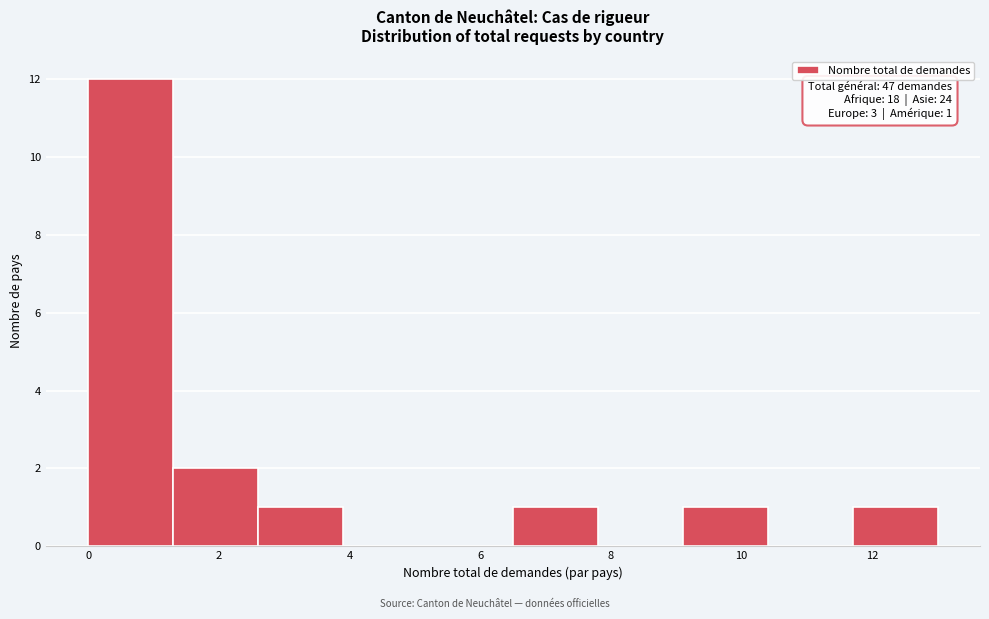

Over which range of the x-axis is the bar tallest?

0.0 to 1.3